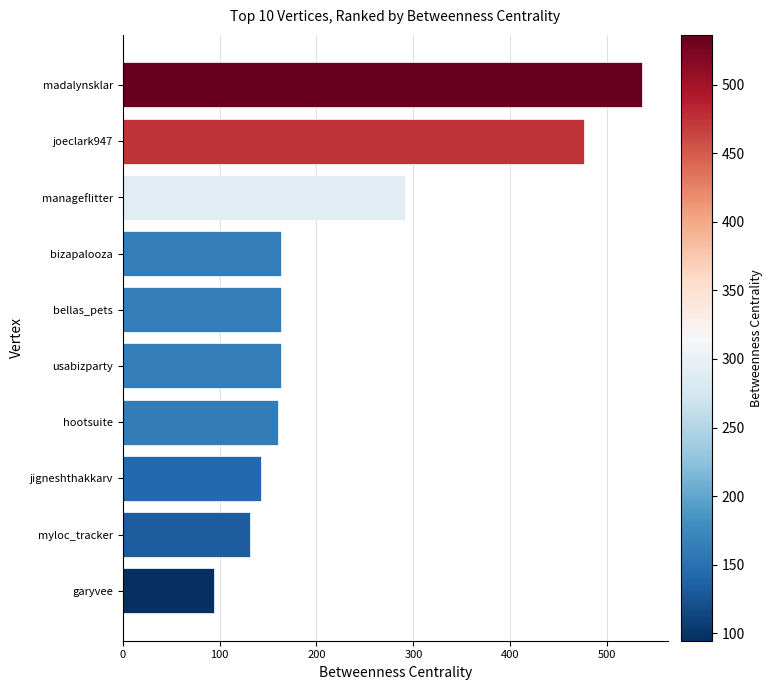

Count the number of data series in this chart.

1